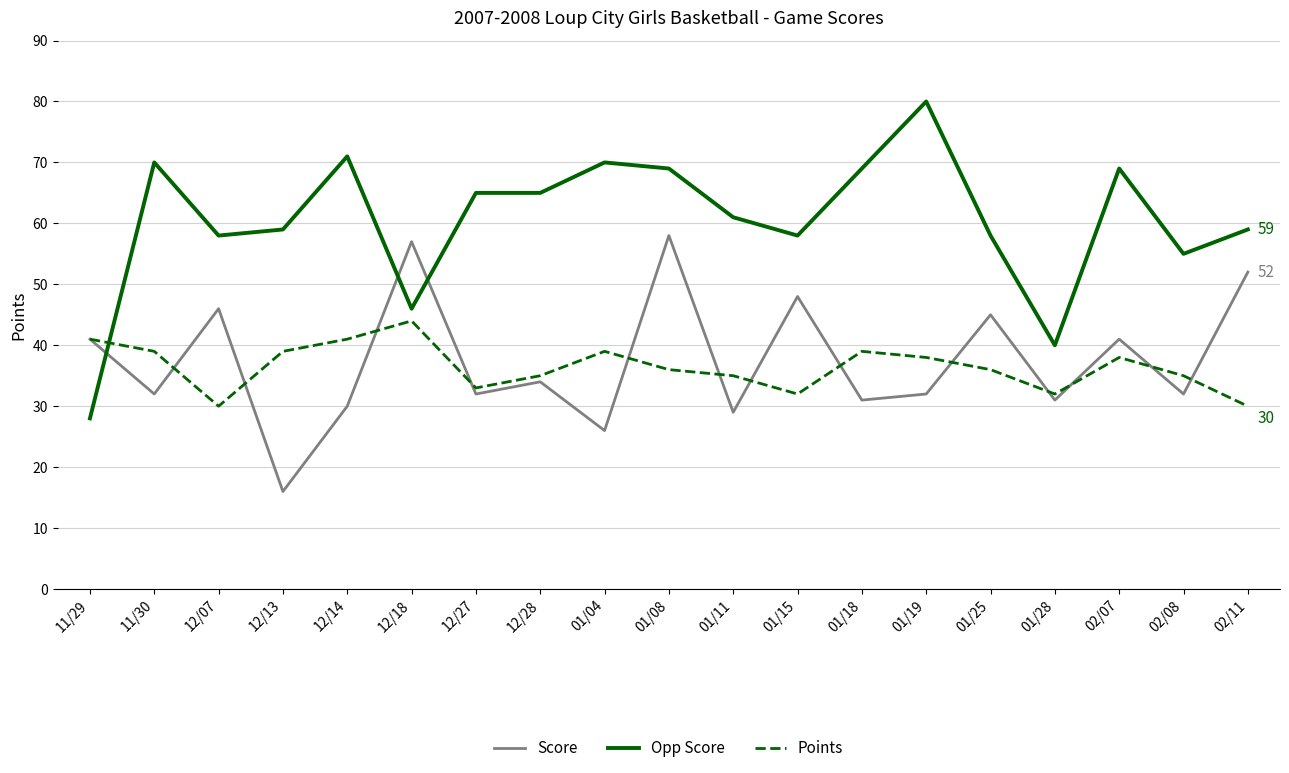

What is the sum of all Opp Score values?

1150